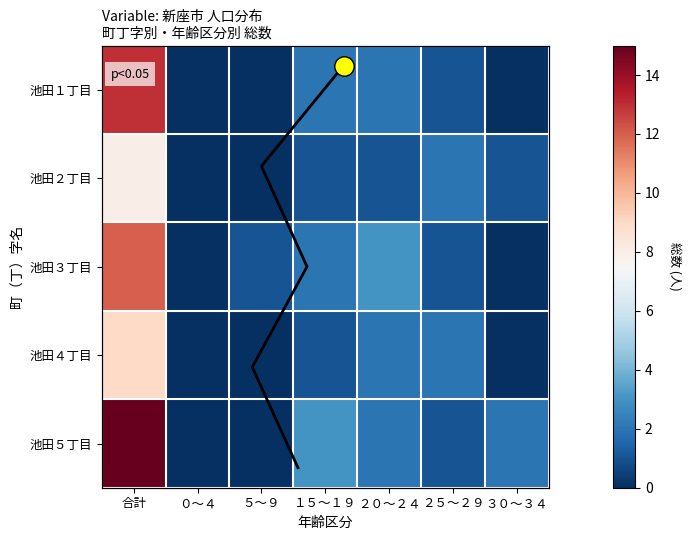

What is the difference between the highest and lowest values at ２０～２４?

2